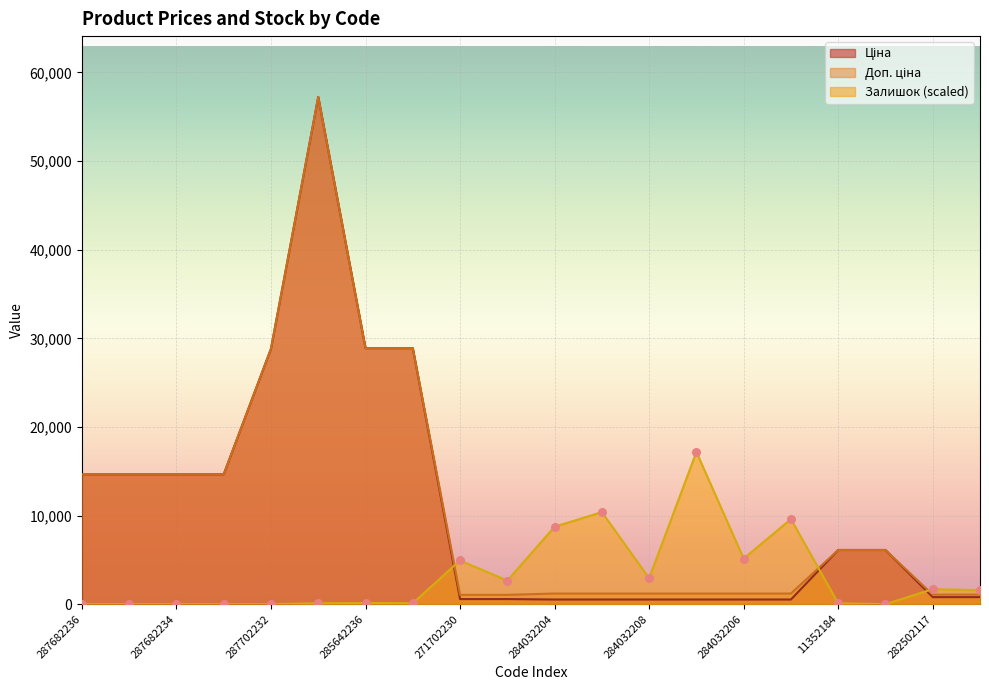

Which series has the largest total across all categories?

Доп. ціна